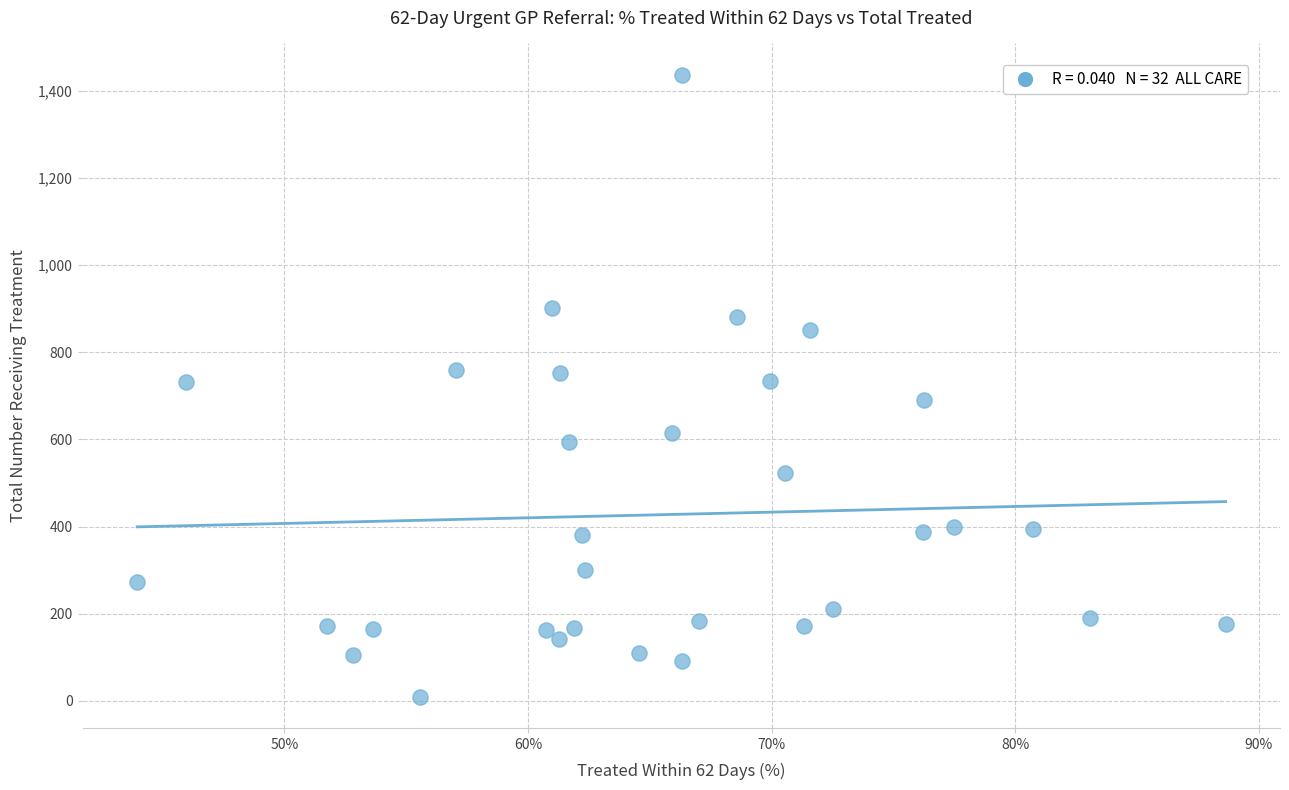

What is the range of Y values (max minus min)?

1429